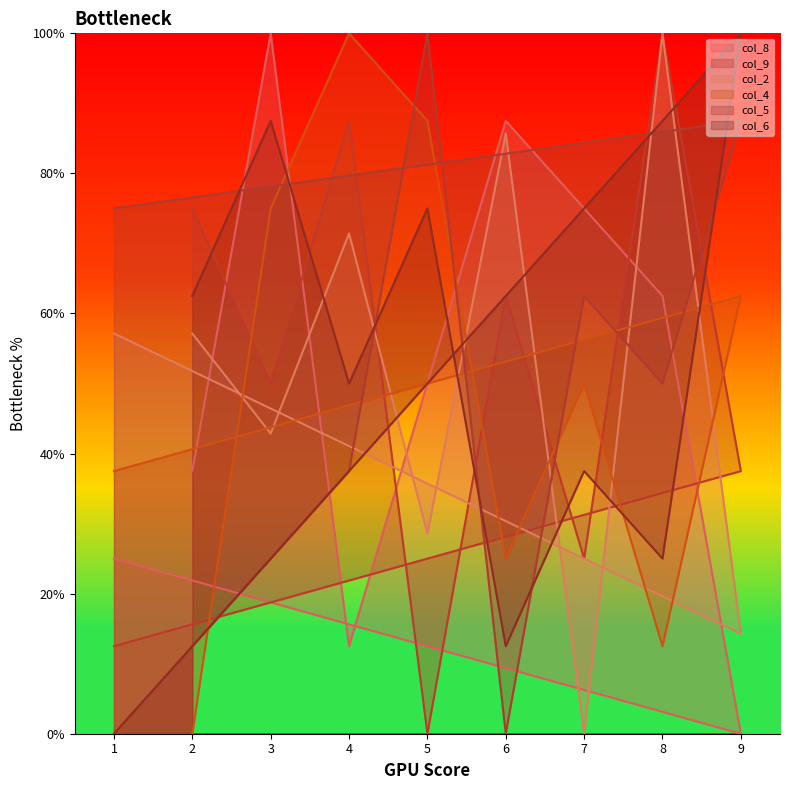

At which category does col_9 reach its first local peak?

4